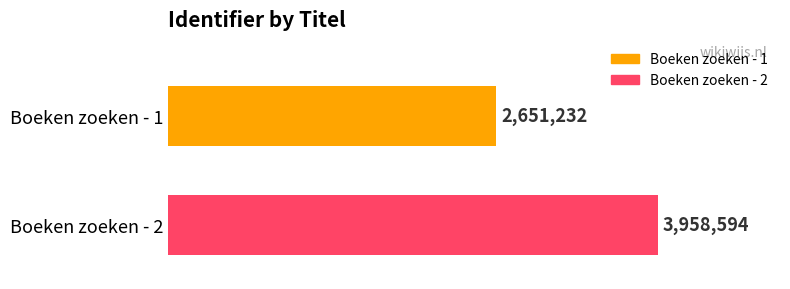

What are all the series names shown in the legend?

Boeken zoeken - 1, Boeken zoeken - 2